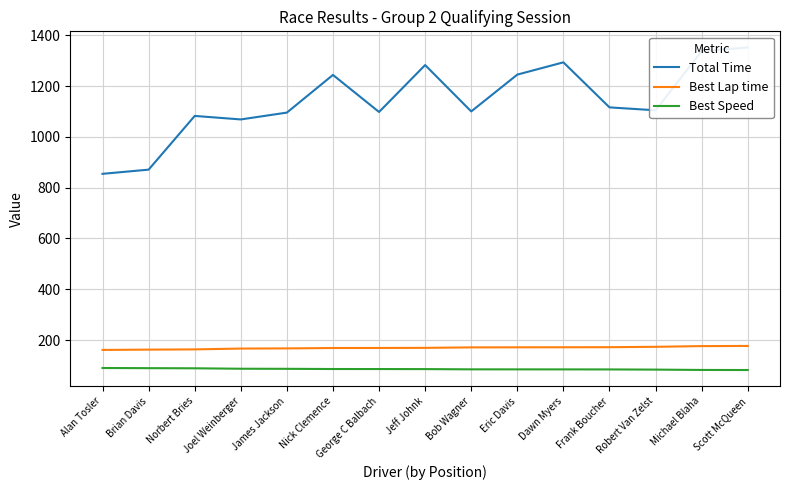

What is the value of the Total Time point at the 6th from the left?

1243.8